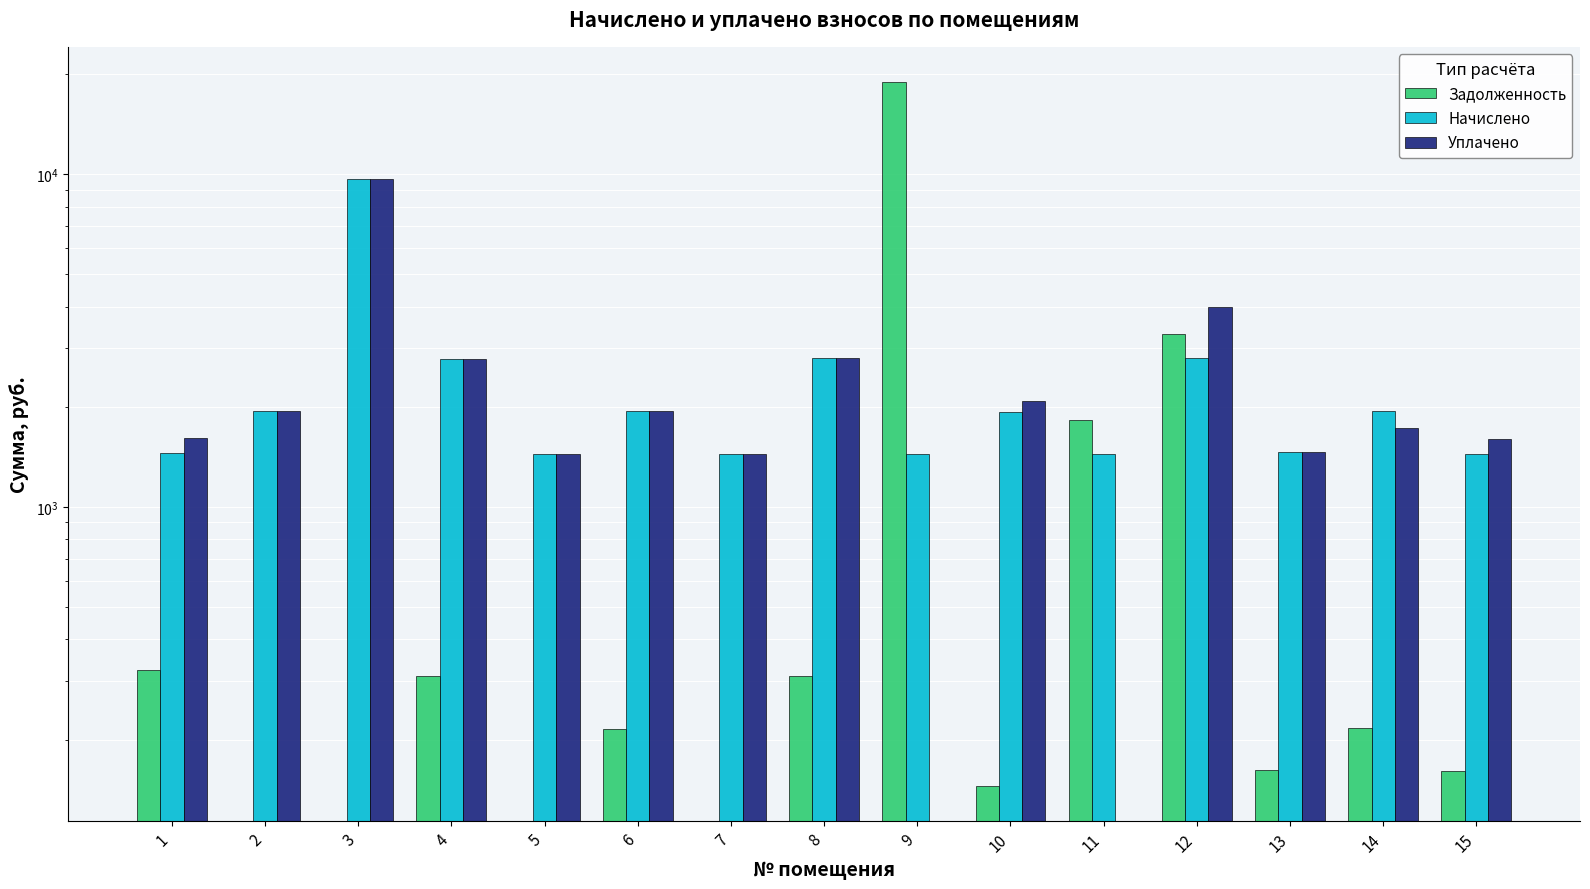

Reading left to right, what are all the values shown in this chart?

Задолженность: 1=323.4	2=0.0	3=0.0	4=310.1	5=0.0	6=215.7	7=0.0	8=310.6	9=18940.0	10=145.5	11=1822.0	12=3301.4	13=162.2	14=216.2	15=160.6
Начислено: 1=1450.1	2=1941.4	3=9667.2	4=2790.4	5=1445.3	6=1941.4	7=1445.3	8=2795.2	9=1440.5	10=1936.6	11=1440.5	12=2814.3	13=1459.6	14=1946.2	15=1445.3
Уплачено: 1=1611.2	2=1941.4	3=9667.2	4=2790.4	5=1445.3	6=1941.4	7=1443.5	8=2795.2	9=0.0	10=2081.9	11=0.0	12=3978.4	13=1459.6	14=1729.9	15=1605.9